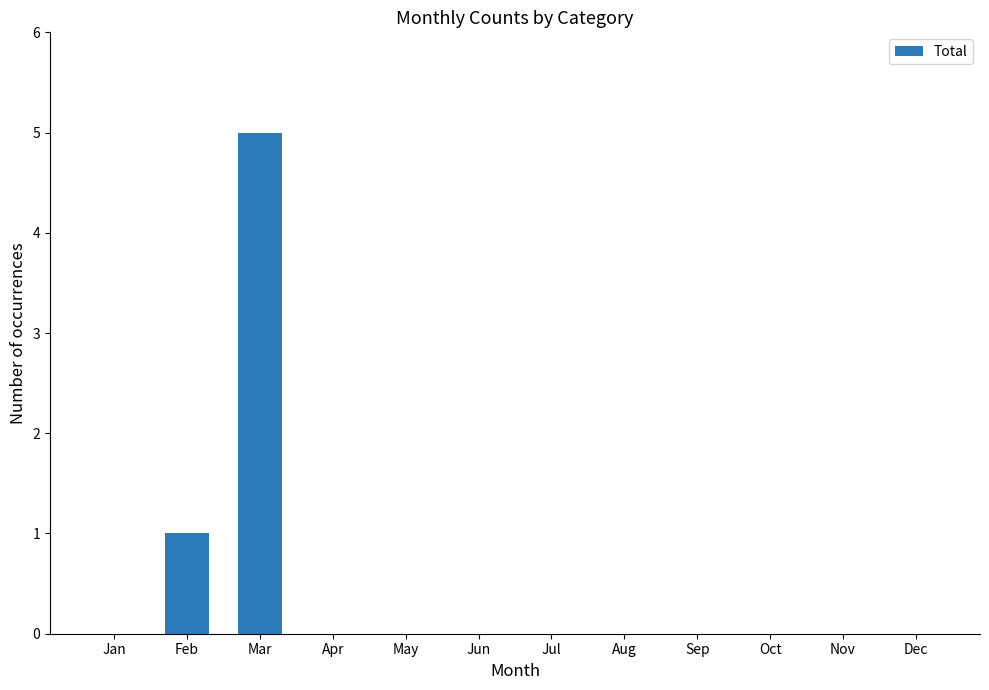

Which has a higher value, Mar or Aug?

Mar